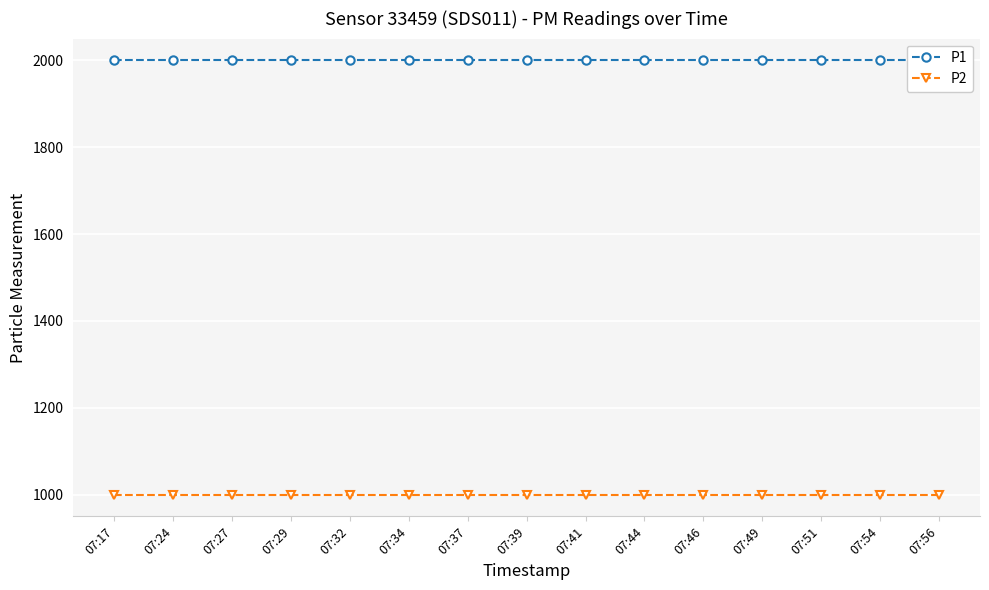

Is it true that P1 equals 3230.6 at 07:32?

False